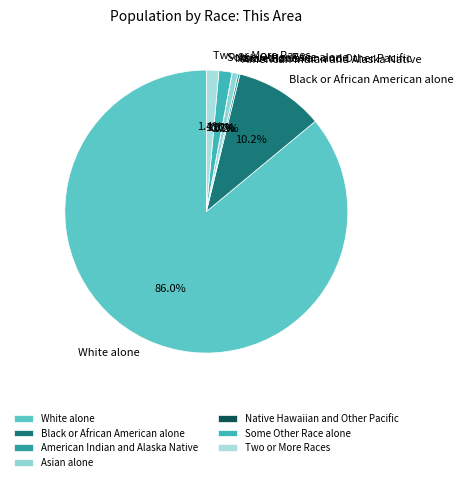

Which slice represents more than half of the pie?

White alone